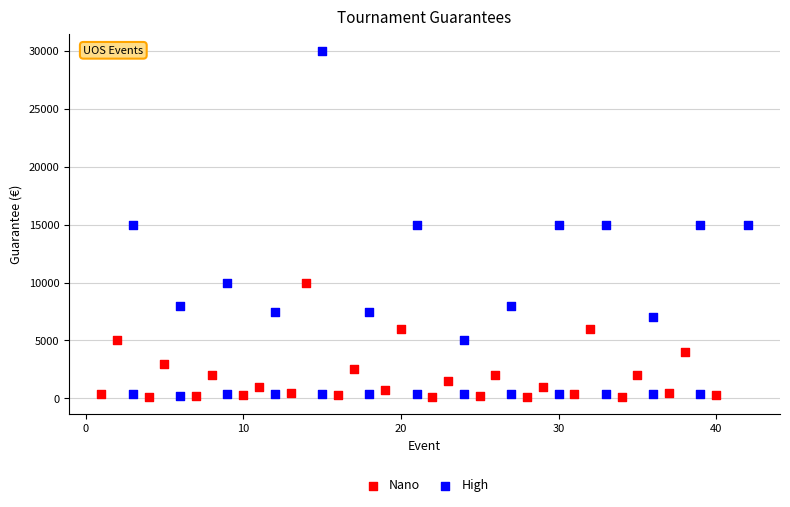

Which series has the widest spread of Y values?

High